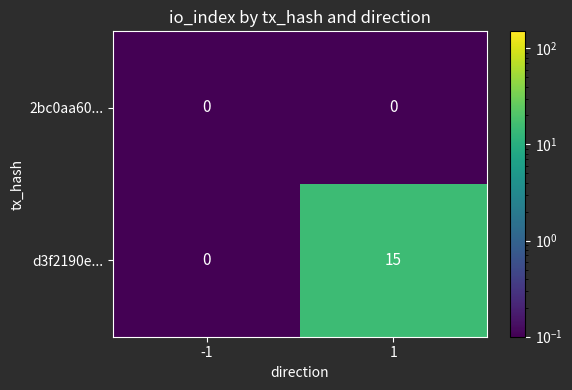

Which series has the widest spread of values?

d3f2190e...